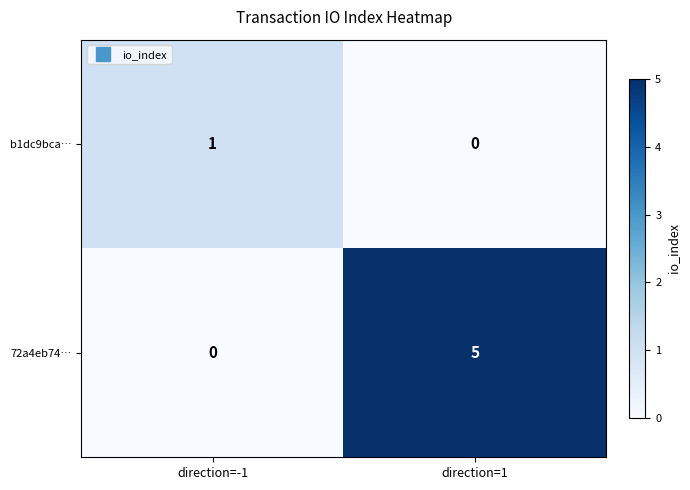

Count the number of data series in this chart.

2